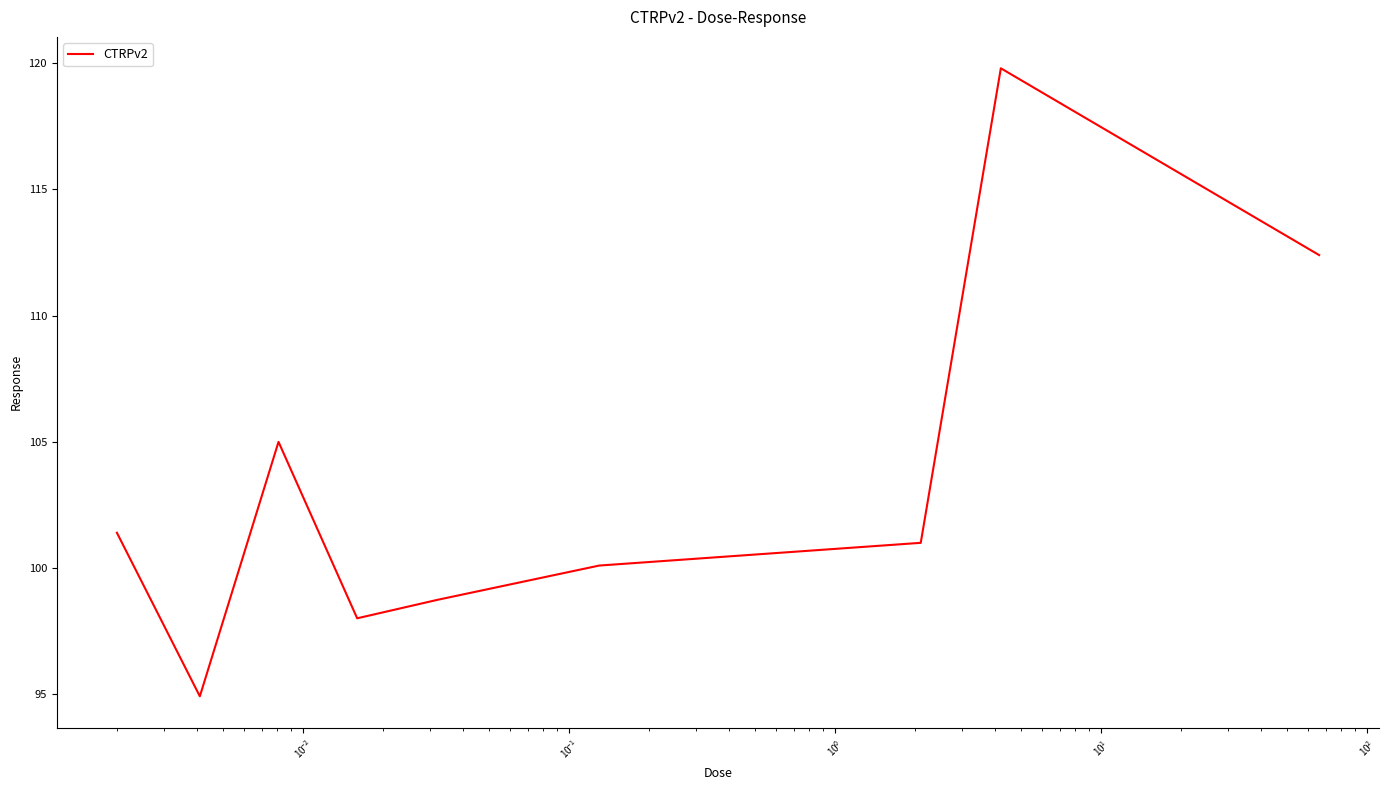

What is the difference between the second highest and second lowest values?

14.4